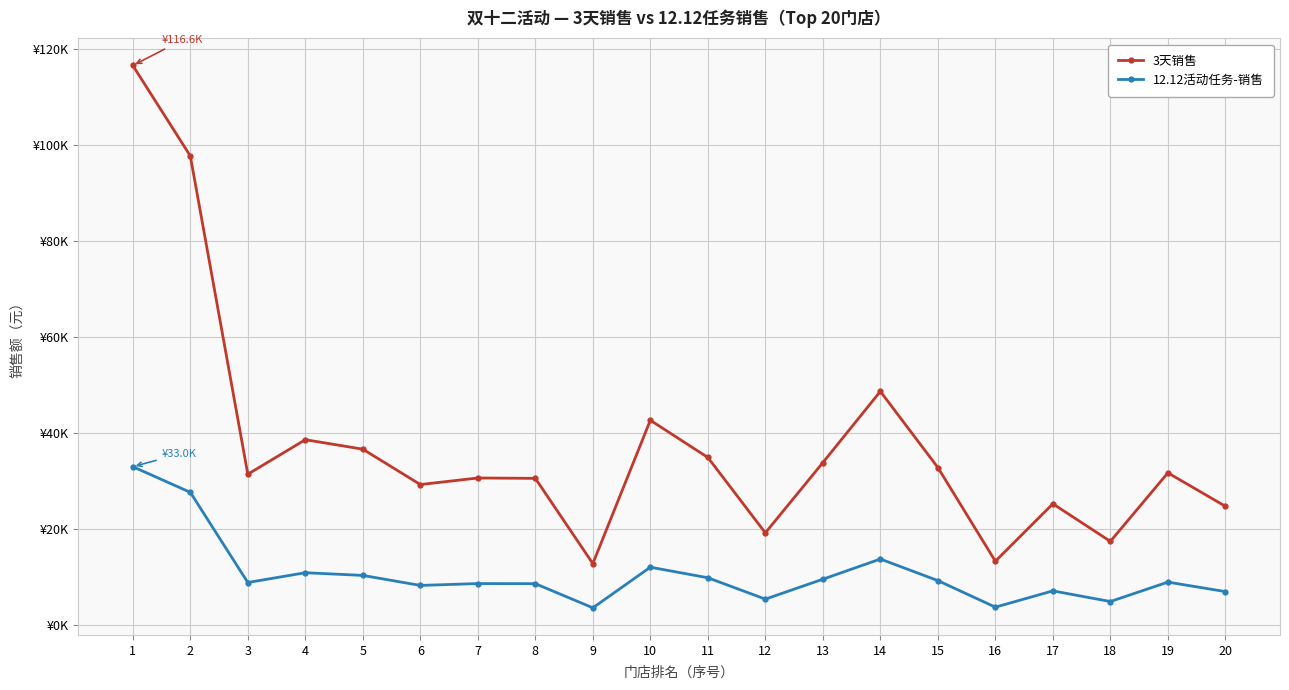

List the series in order of their overall mean, highest first.

3天销售, 12.12活动任务-销售